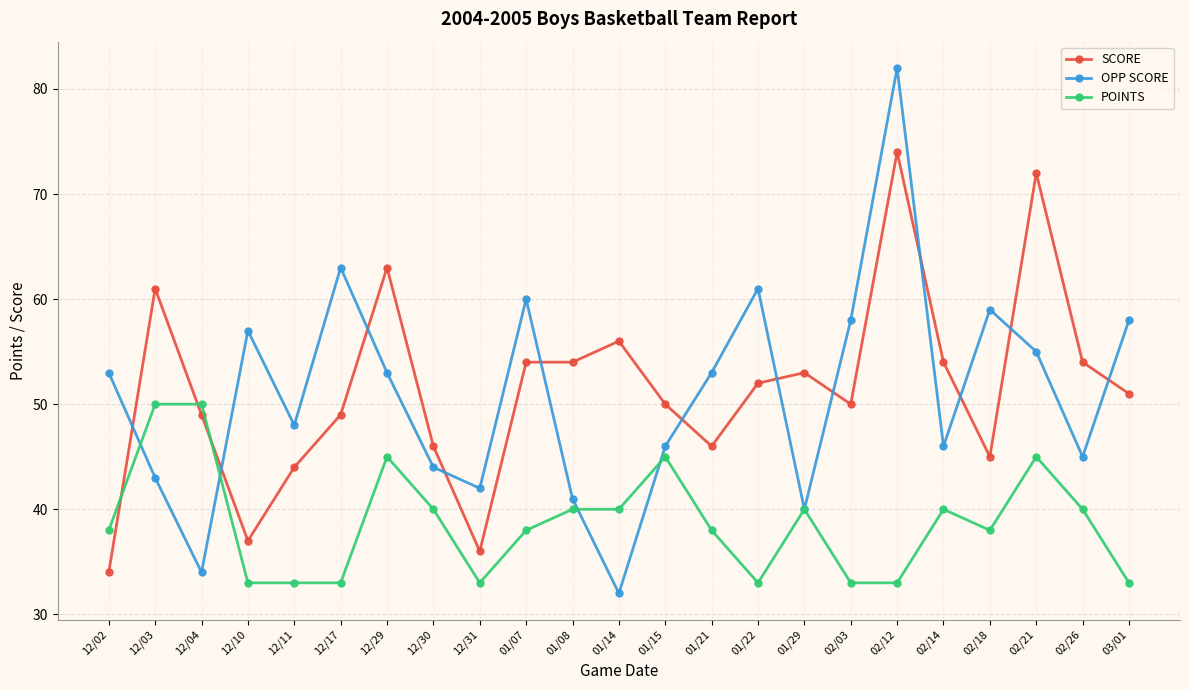

How many POINTS values are between 33 and 40?

18